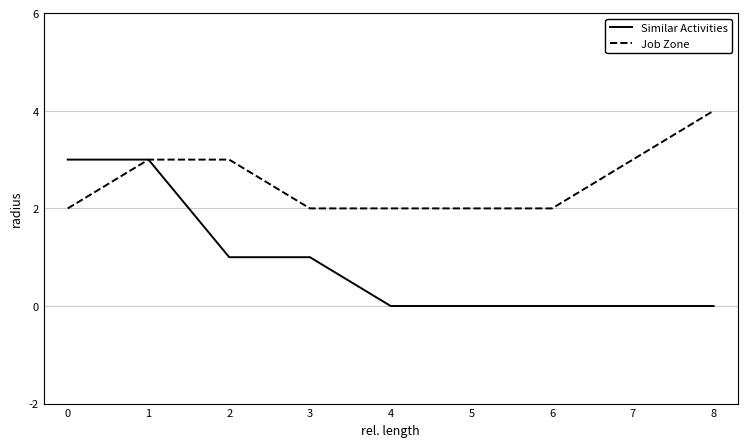

At 5, list the series in order from smallest to largest.

Similar Activities, Job Zone